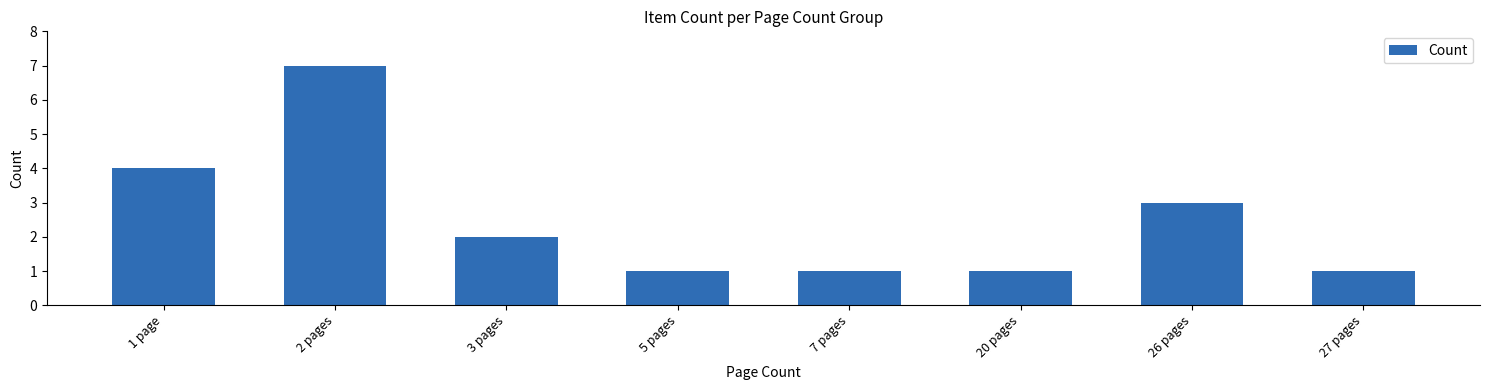

Does the chart contain stacked bars?

No